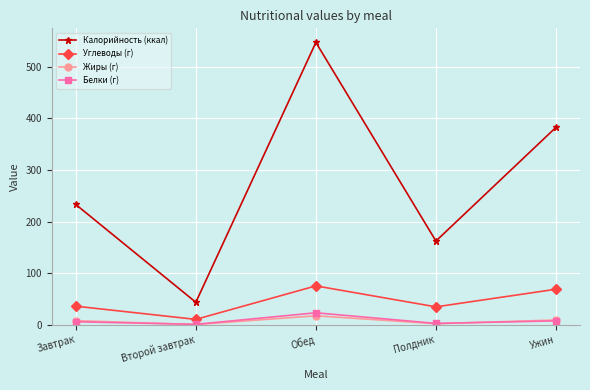

At which category does Углеводы (г) reach its first local peak?

Обед